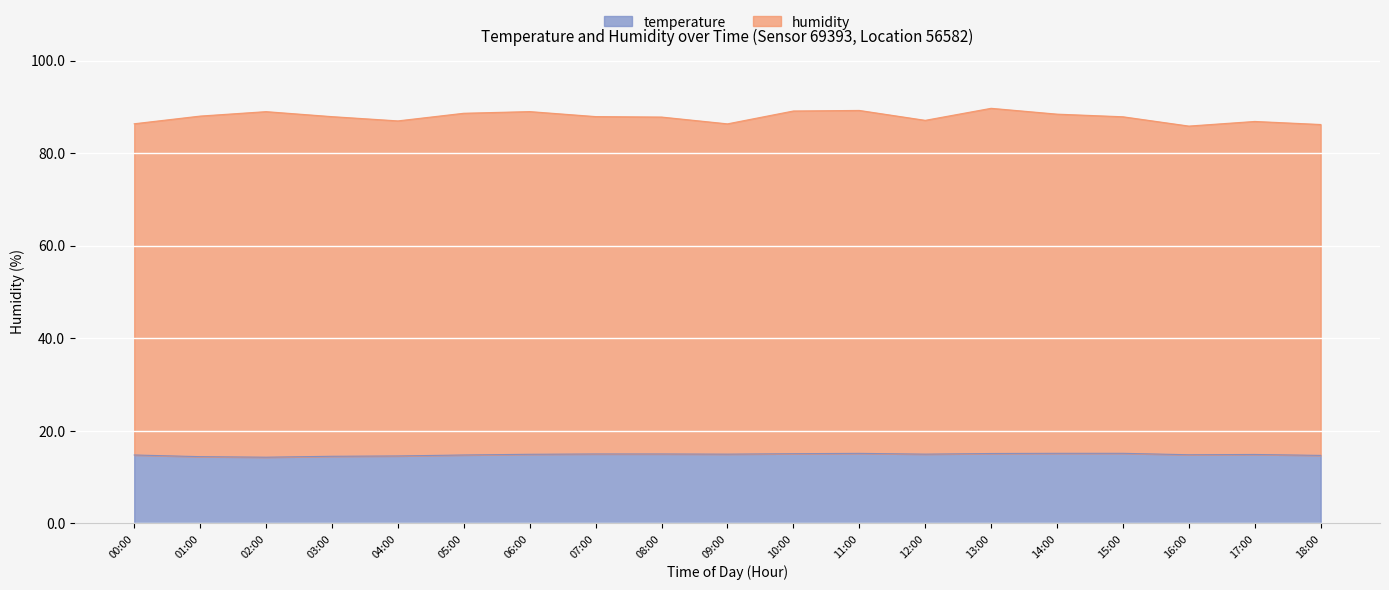

In humidity, how many points are lower than both neighbors (excluding endpoints)?

4